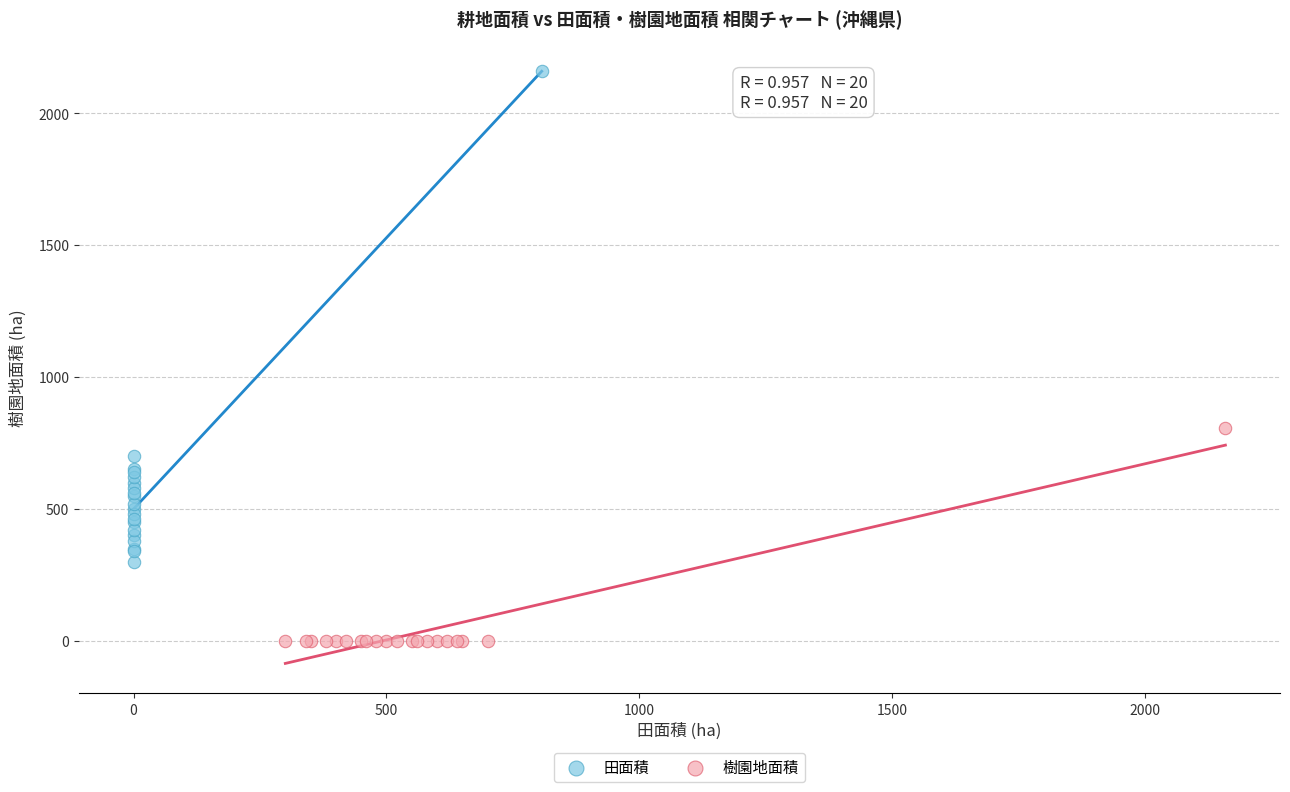

Which series contains the highest Y value?

田面積